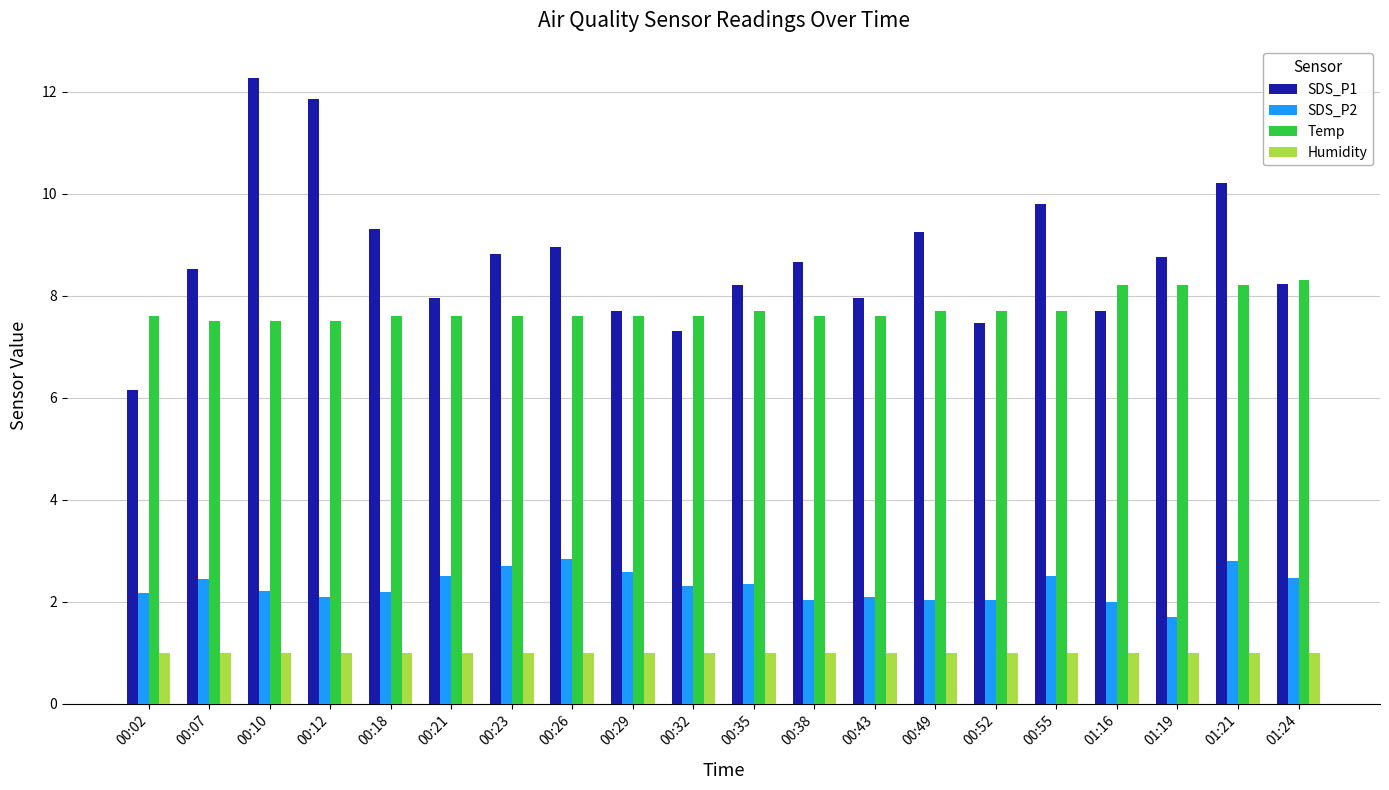

What is the sum of all Humidity values?

20.0